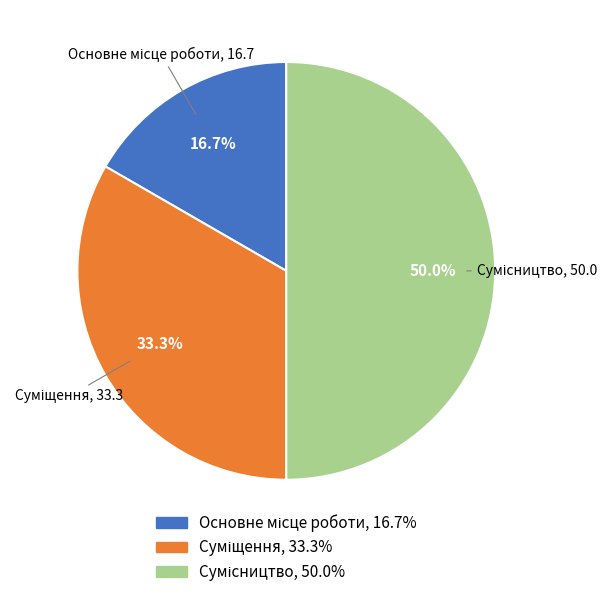

How many segments does this pie chart have?

3